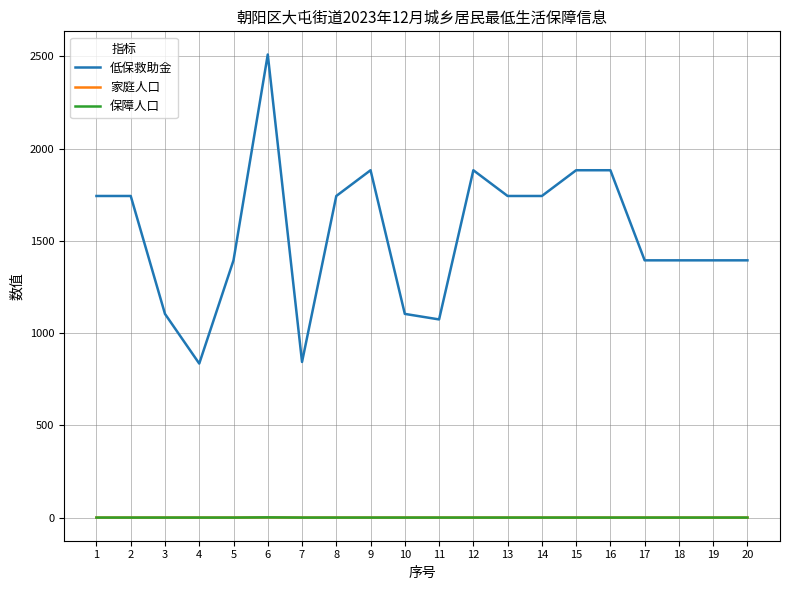

What is the sum of all 低保救助金 values?

30701.5